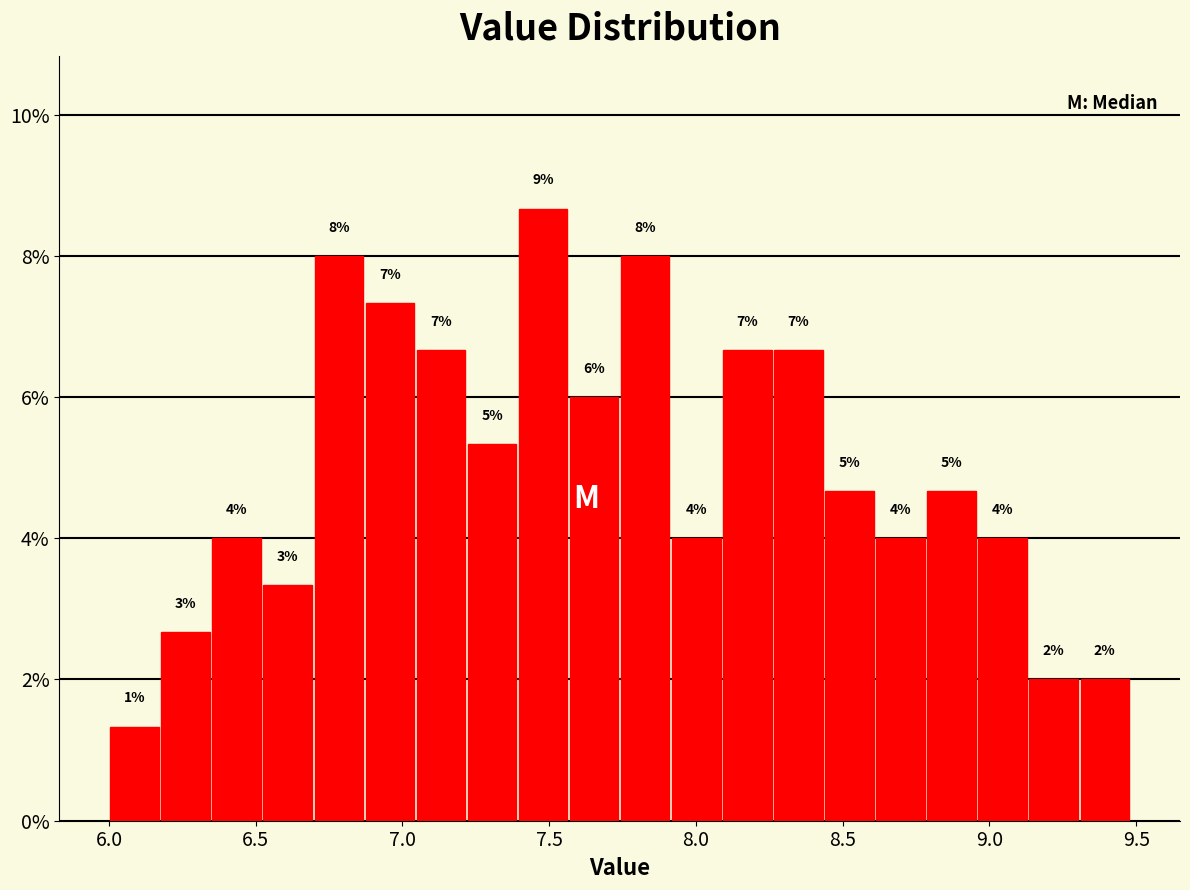

Around what value on the x-axis is the tallest bar? Give the approximate position of its centre, as read against the axis.

7.50